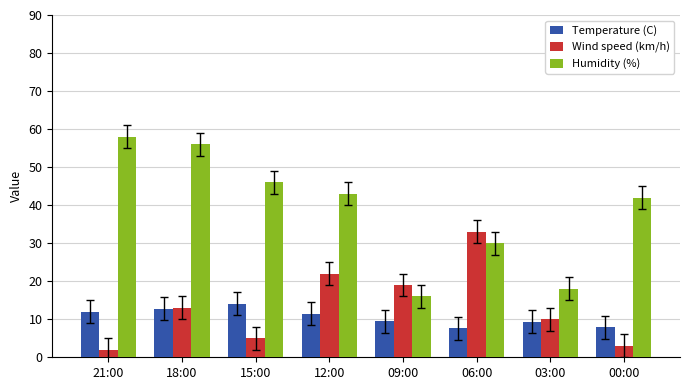

Rank the series at 00:00 from lowest to highest value.

Wind speed (km/h), Temperature (C), Humidity (%)